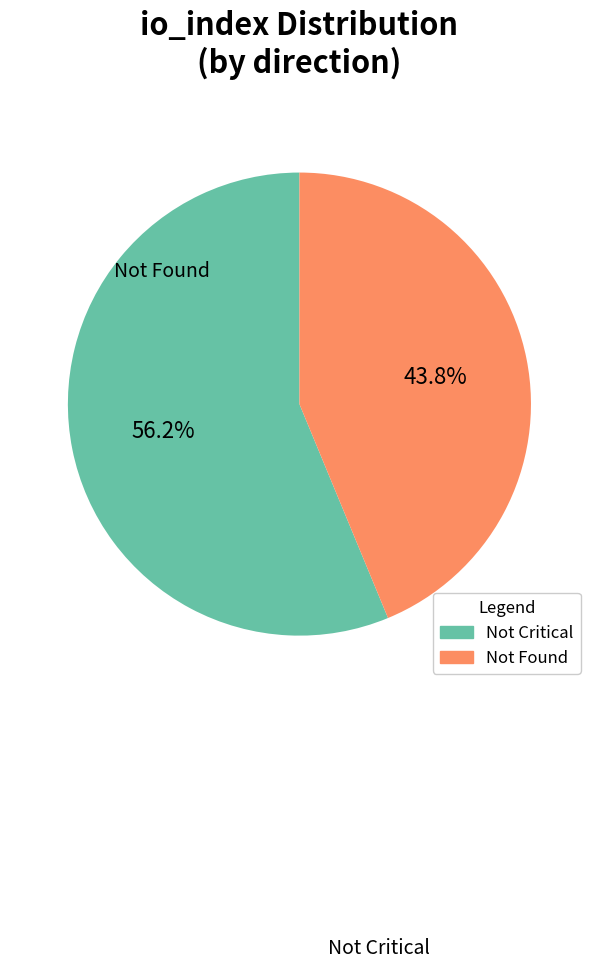

How many slices are in this pie chart?

2